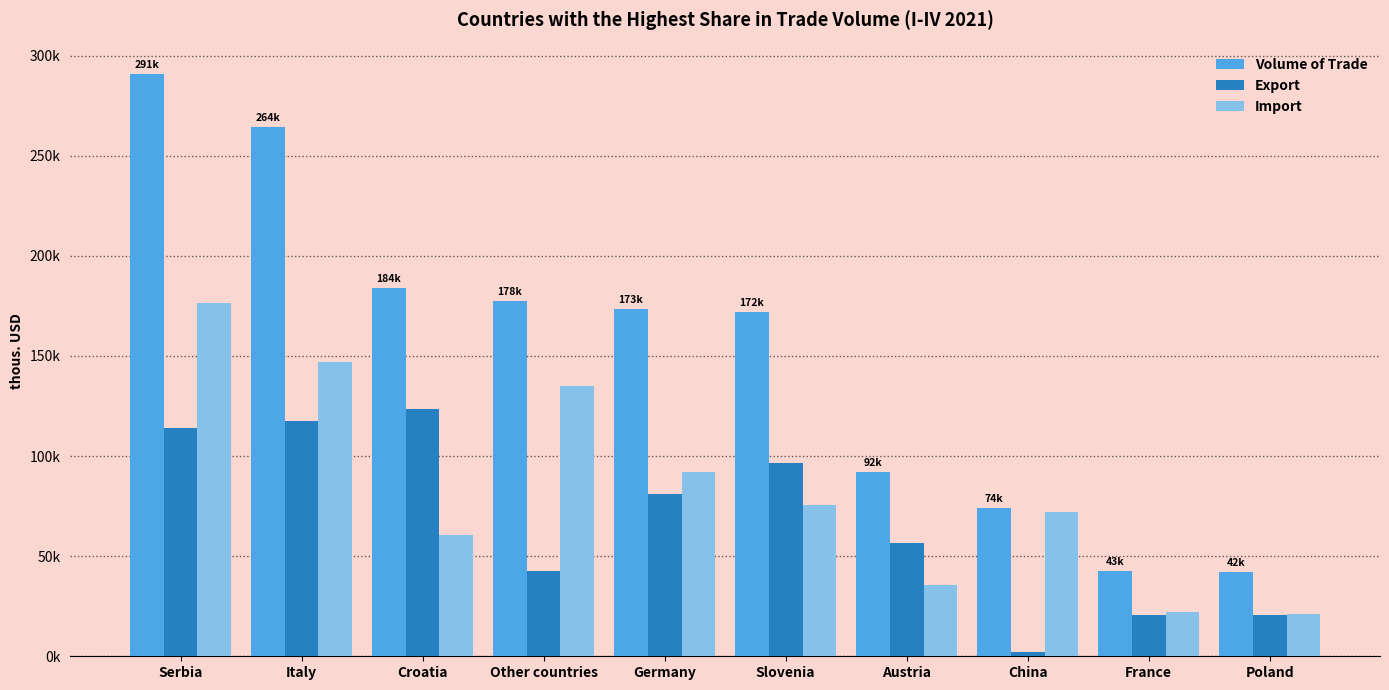

Are the bars horizontal?

No